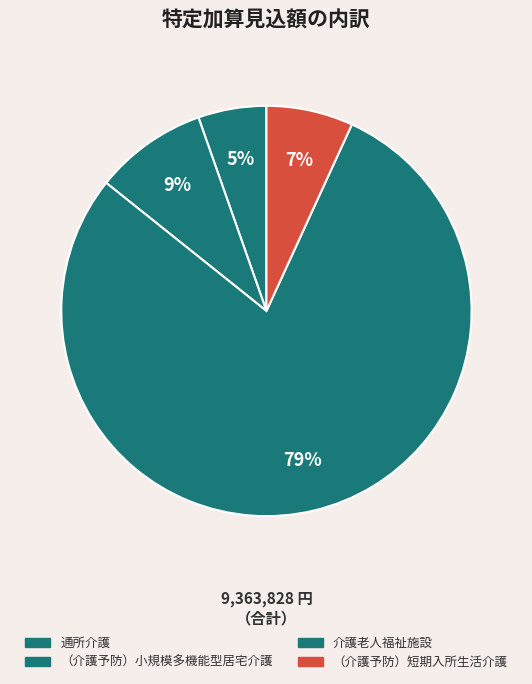

How many segments does this pie chart have?

4